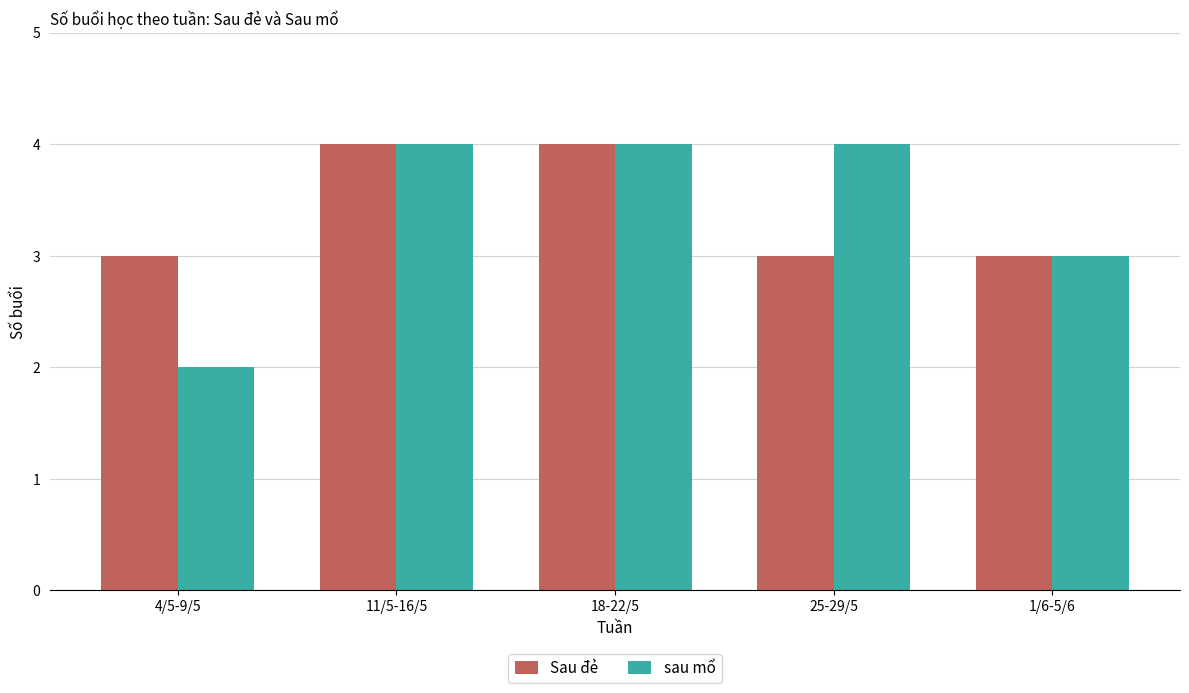

At which category does the chart reach its minimum across all series?

4/5-9/5